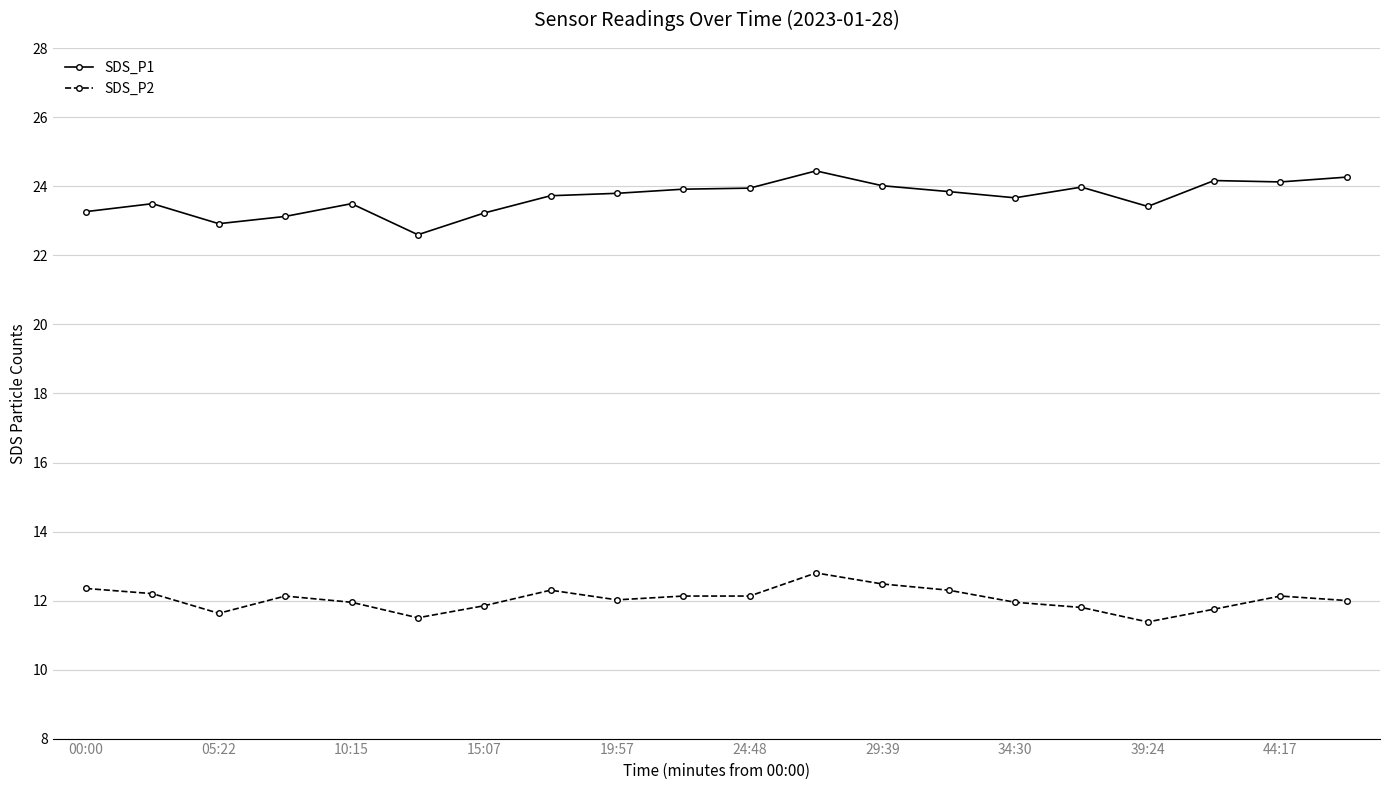

What is the sum of all SDS_P2 values?

240.8